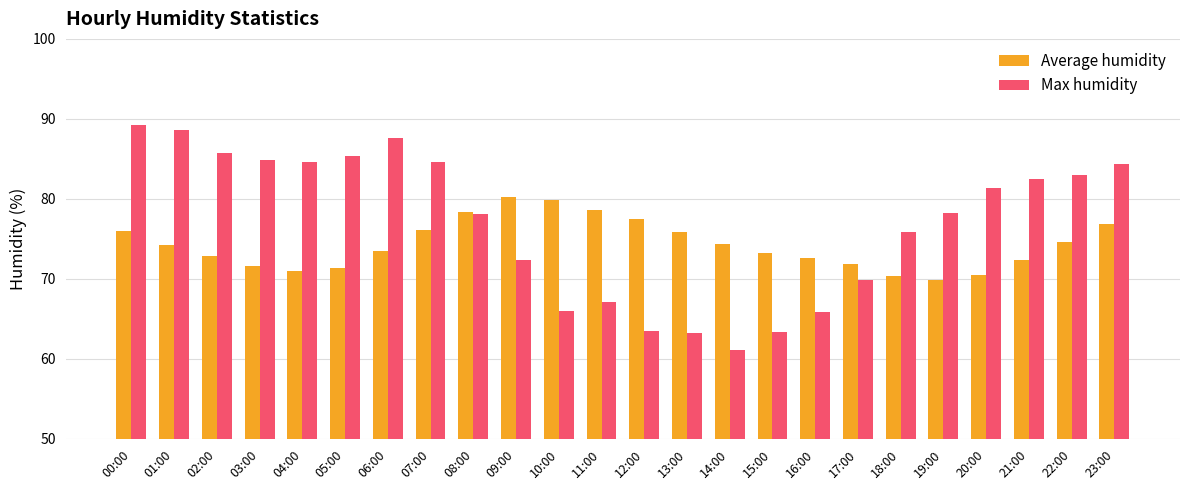

What is the greatest value displayed?

89.2